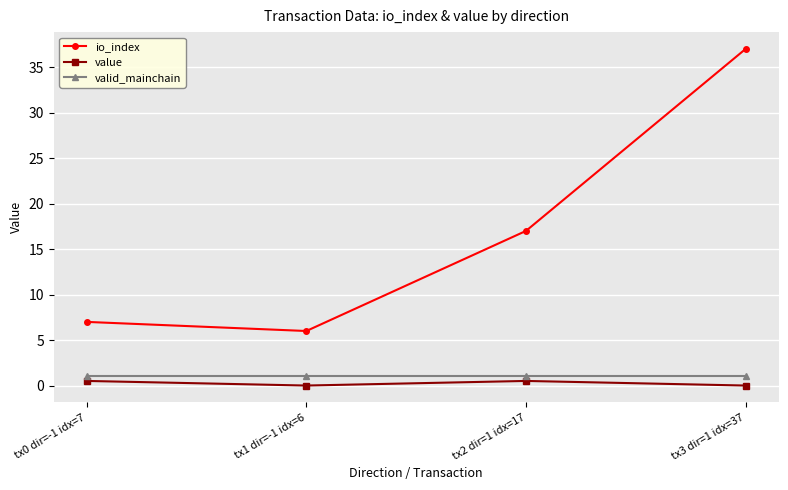

Which series changed the most between tx1 dir=-1 idx=6 and tx2 dir=1 idx=17?

io_index